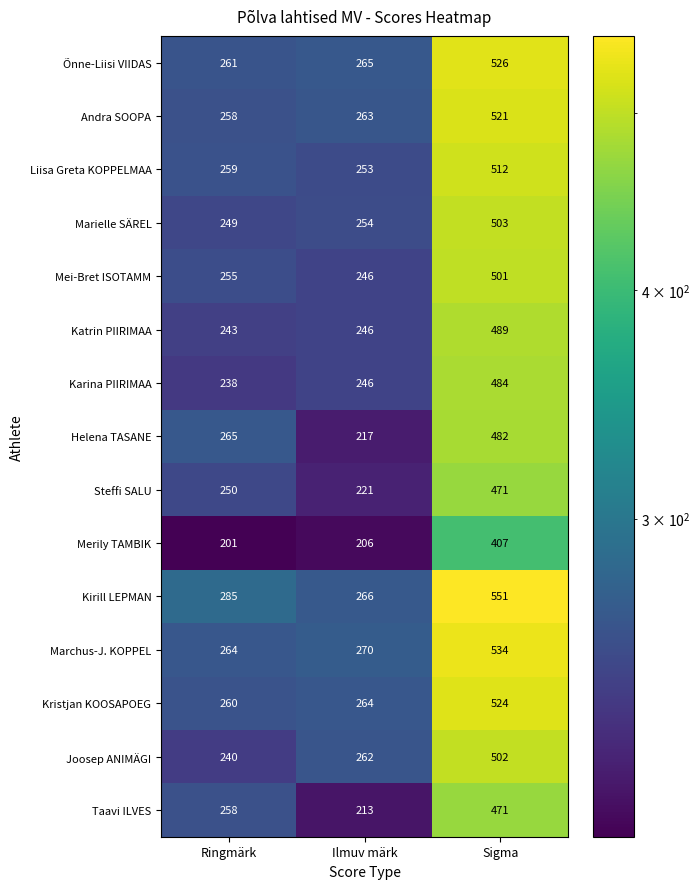

At which label is Liisa Greta KOPPELMAA closest to 382?

Ringmärk